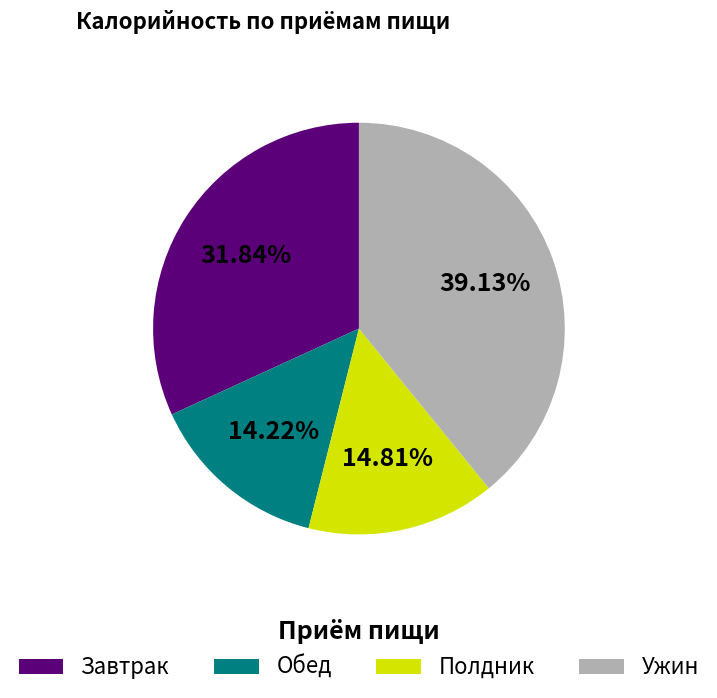

What is the ratio of the value at Обед to the value at Ужин?

0.4